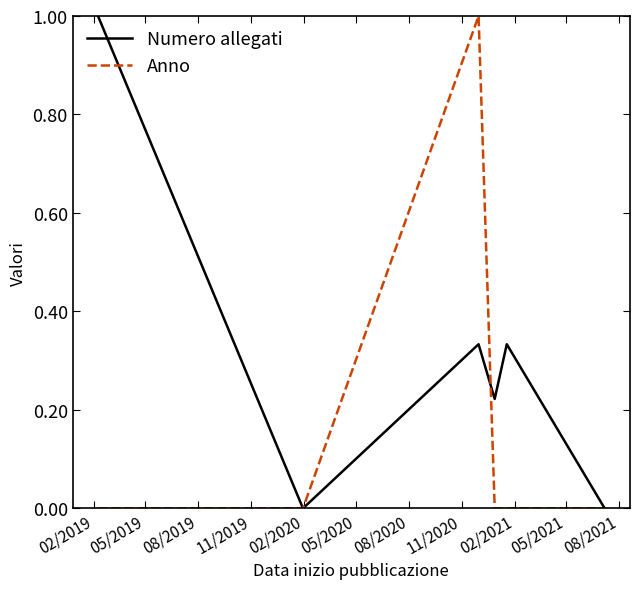

True or false: Numero allegati and Anno cross at least once.

True